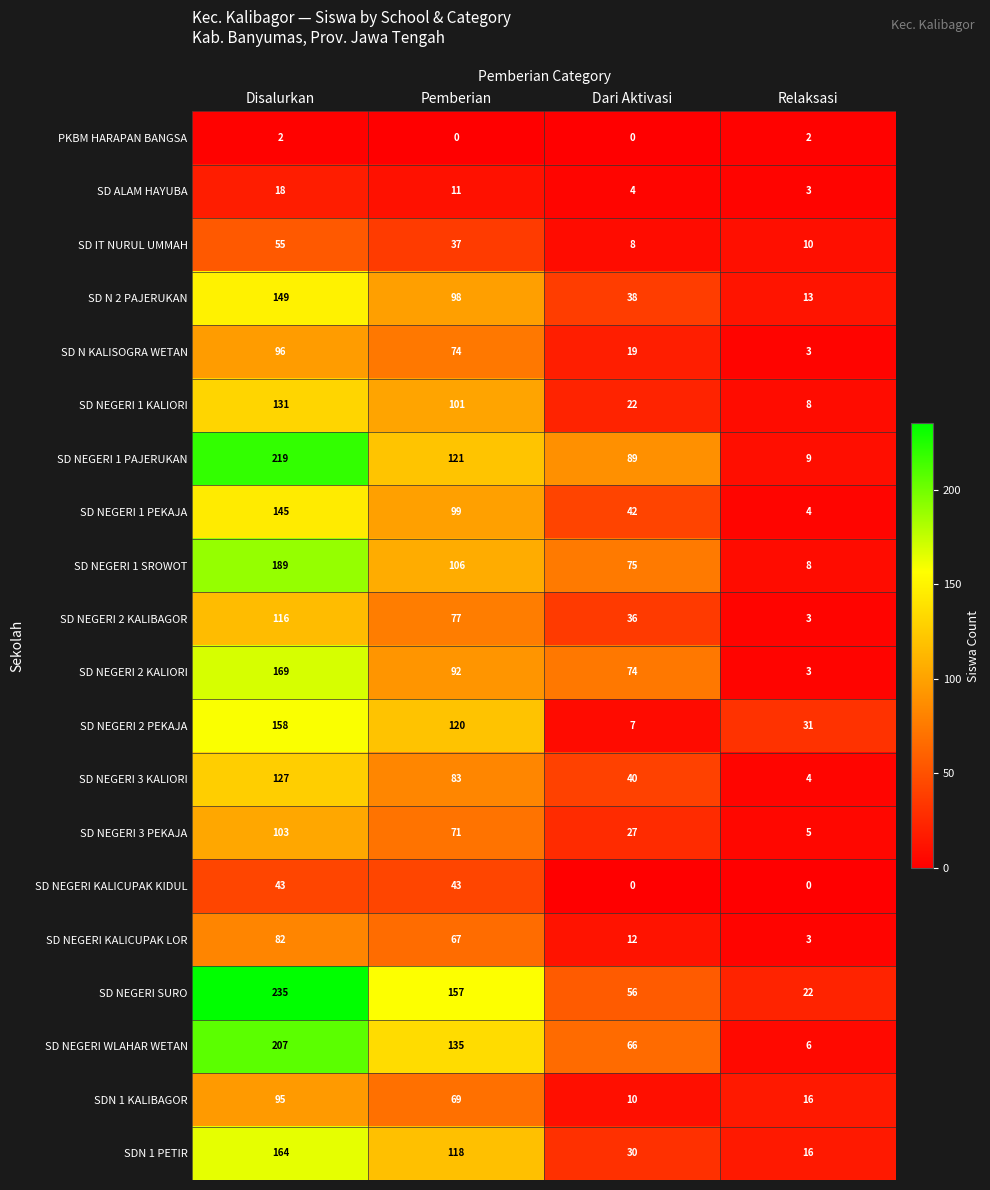

Between Disalurkan and Pemberian, which series saw the biggest shift?

SD NEGERI 1 PAJERUKAN